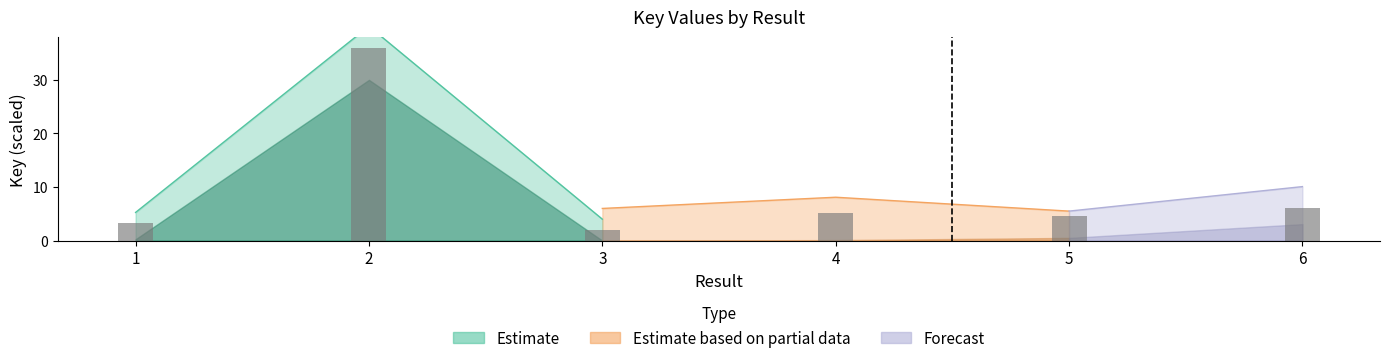

How many data points are above 5?

3